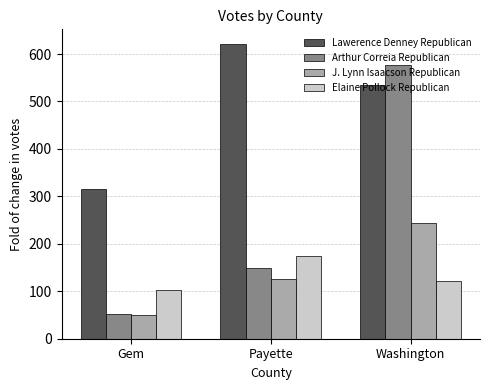

At which label is Elaine Pollock Republican closest to 138?

Washington